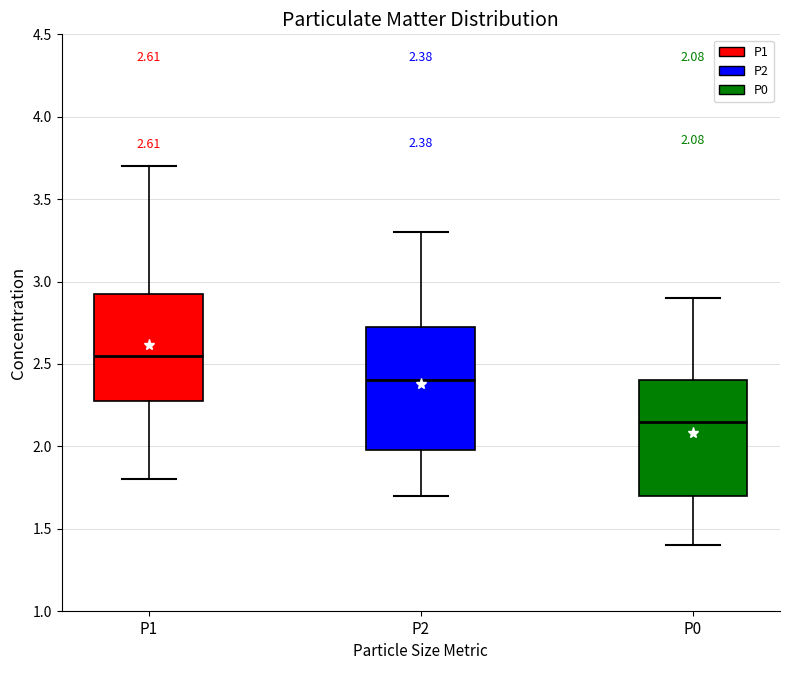

Which box is the tallest, from its lower edge to its upper edge?

P2